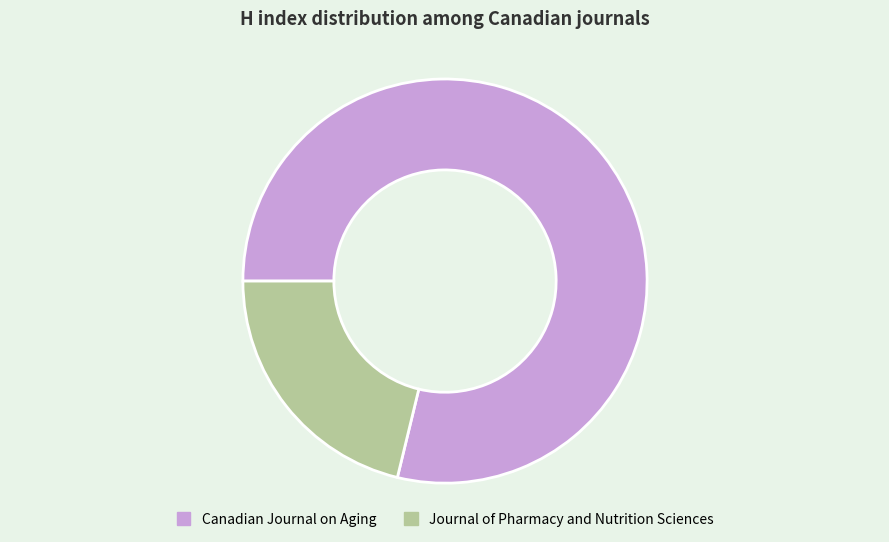

Does Canadian Journal on Aging represent more than half of the total?

Yes